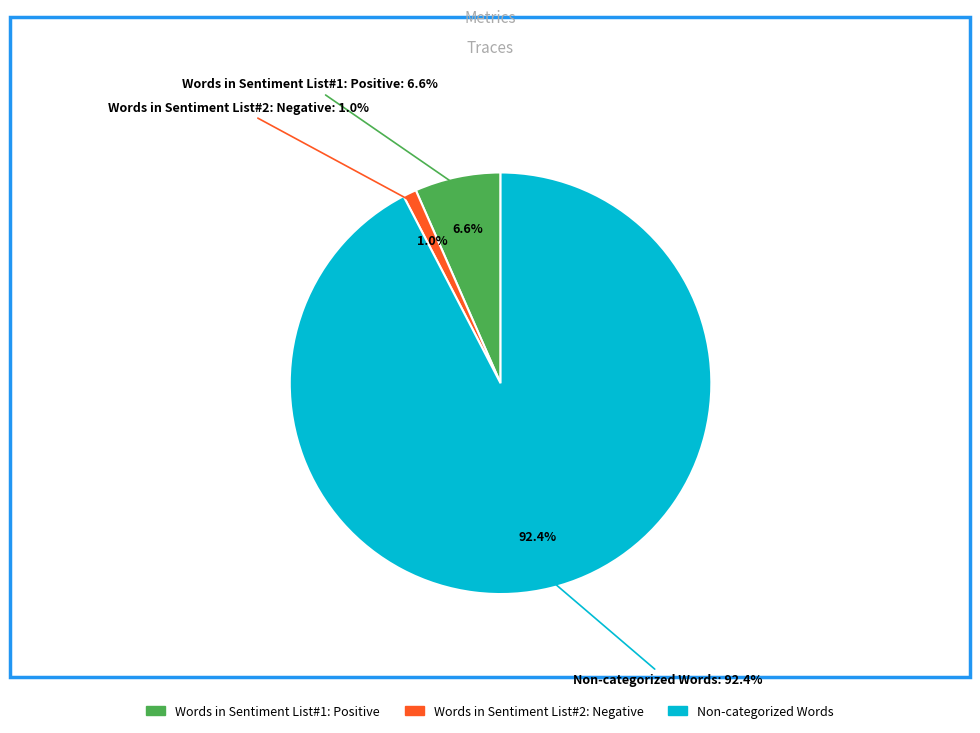

Approximately how many times larger is the value at Words in Sentiment List#1: Positive compared to Words in Sentiment List#2: Negative?

6.4